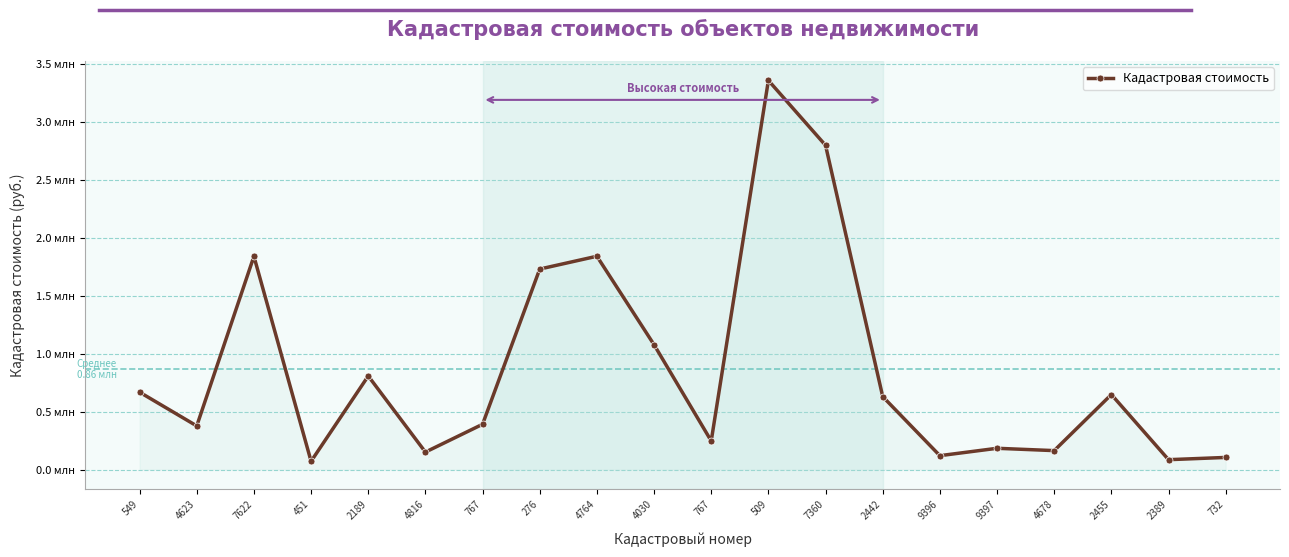

At which label does the data first exceed 629300?

549